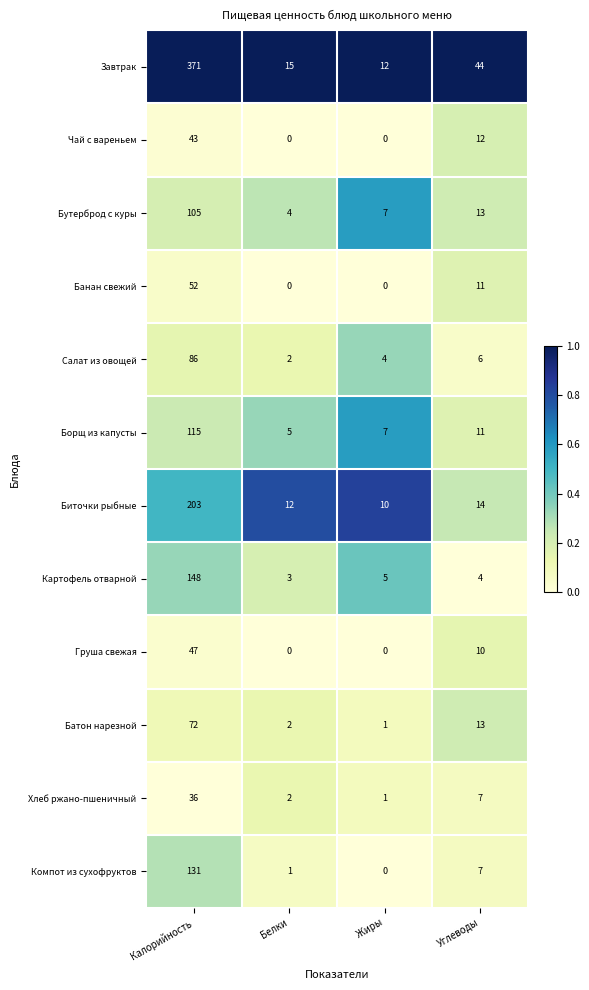

At which label is Бутерброд с куры closest to 54?

Углеводы